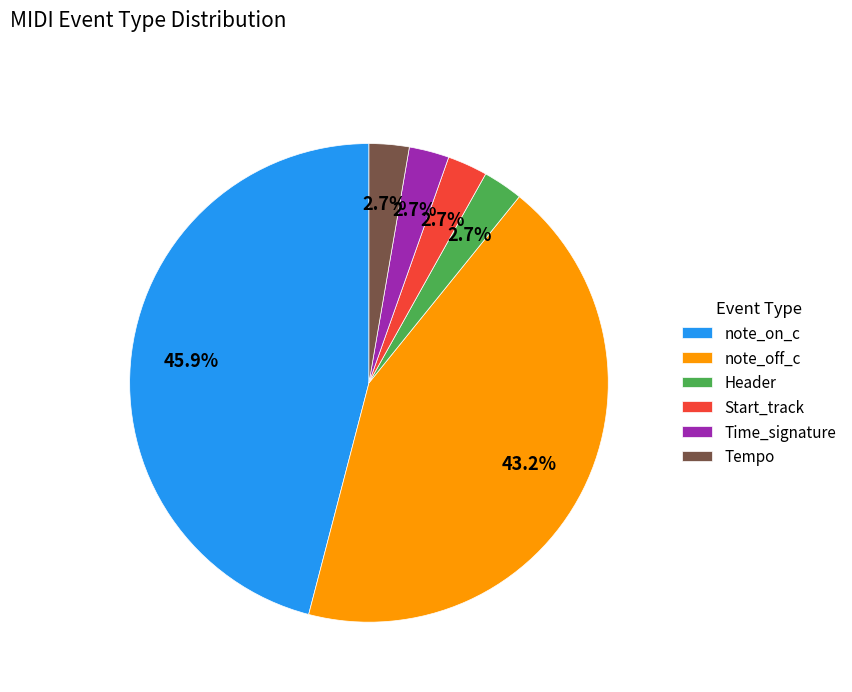

To the nearest percent, what is the difference between the note_off_c and Start_track slice percentages?

41%